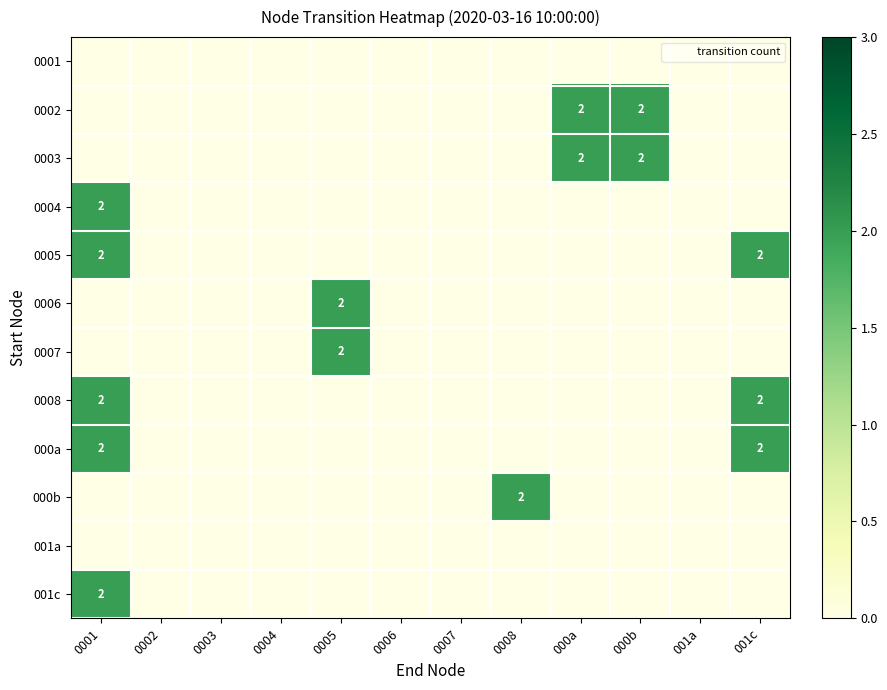

At which category is the sum across all series the highest?

0001